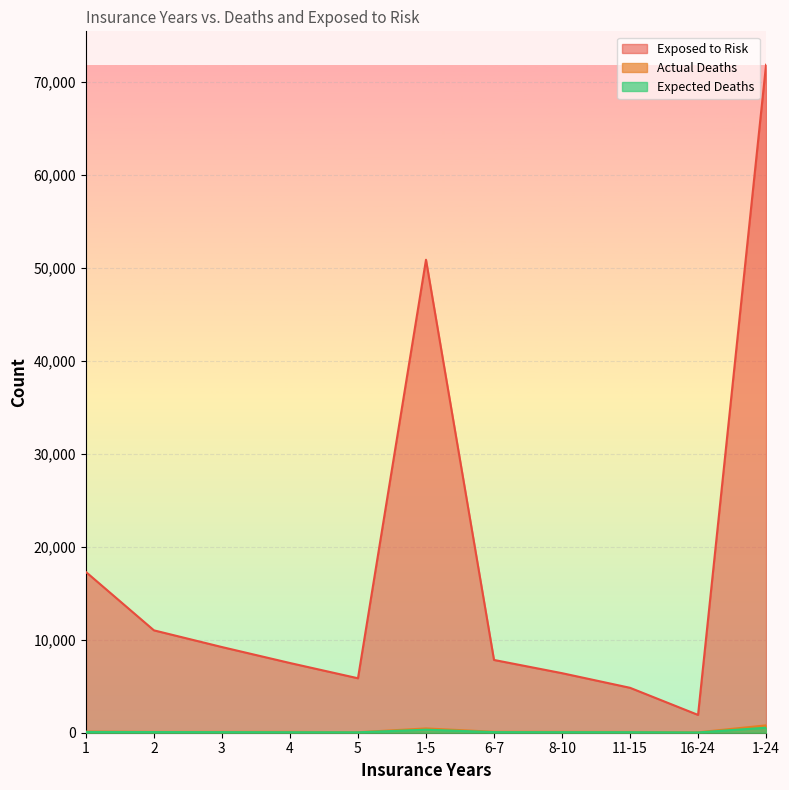

The Exposed to Risk series shows 9217.0 at 3. True or false?

True